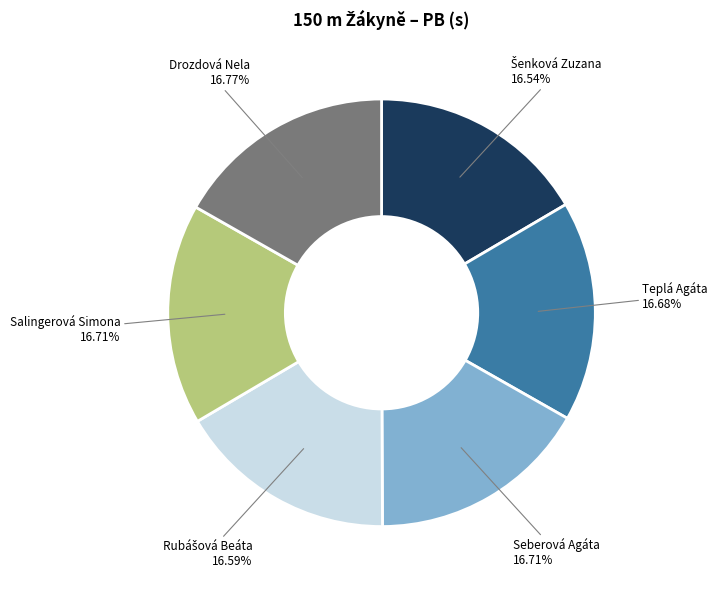

Does any single category account for the majority?

No